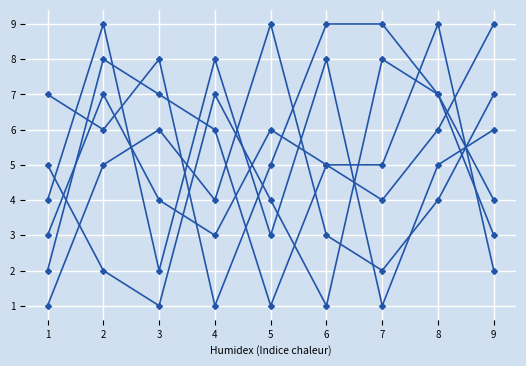

How many lines are shown in the chart?

6